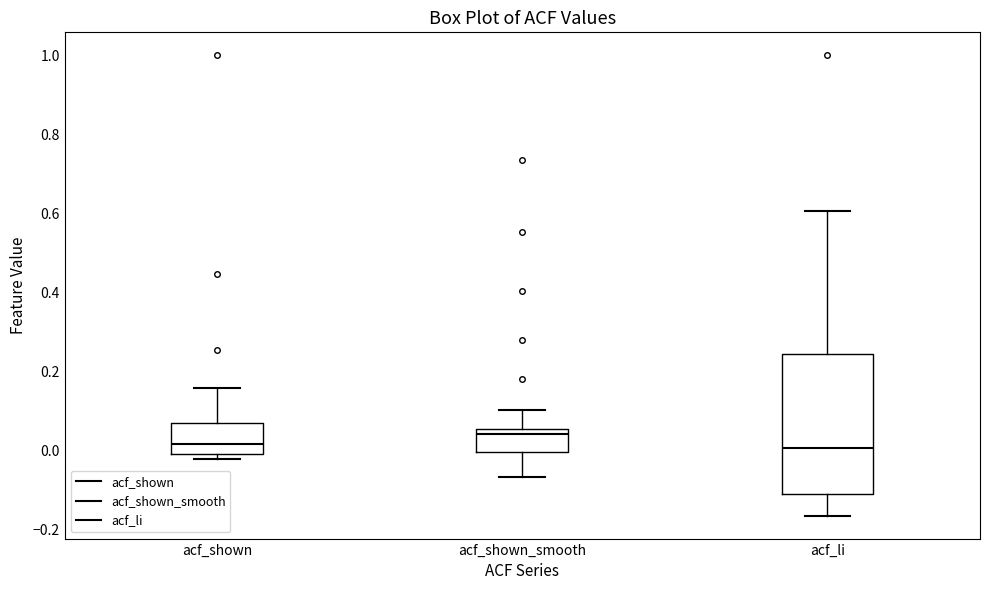

Reading left to right, transcribe this box plot: for each box, give where its median line is, the range the box spans, and where its two whiskers end, as read against the y-axis. The values are not printed on the chart, so give them approximately, as read against the axis.

acf_shown: median 0.02, box 0.00 to 0.06, whiskers -0.02 to 0.16
acf_shown_smooth: median 0.04, box 0.00 to 0.06, whiskers -0.06 to 0.10
acf_li: median 0.00, box -0.12 to 0.24, whiskers -0.16 to 0.60